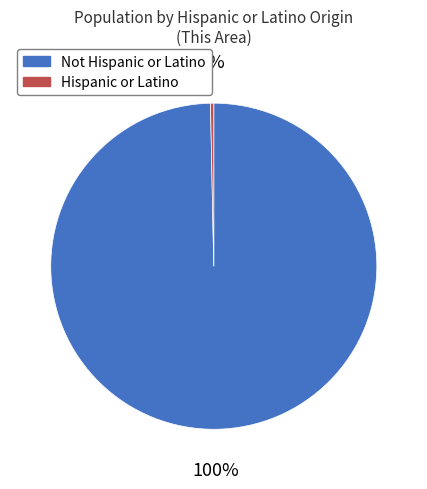

How many slices are in this pie chart?

2